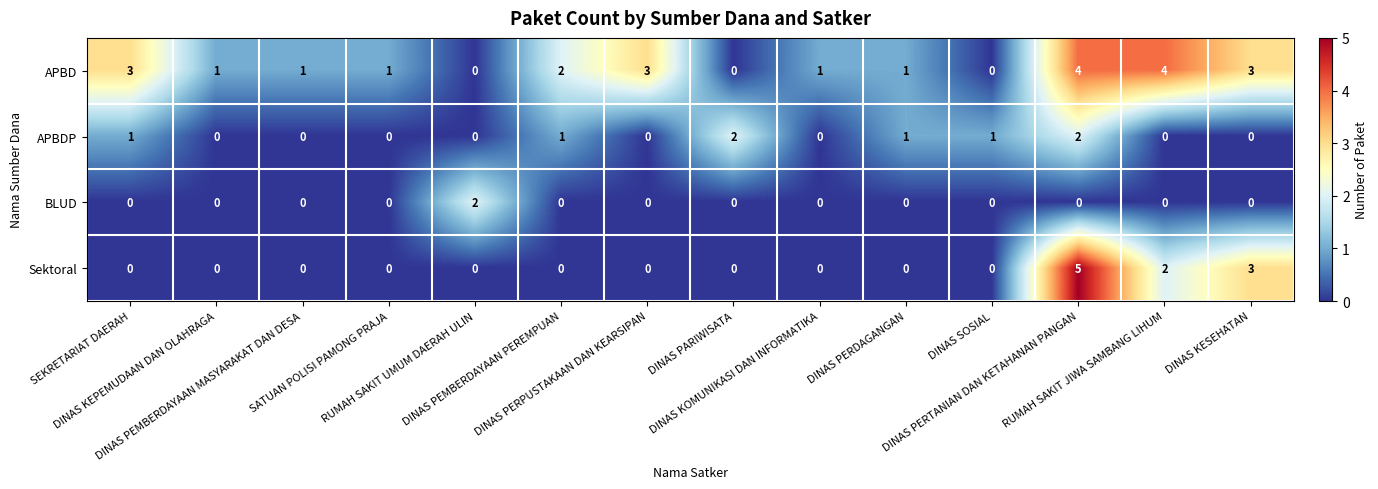

What is the difference between the maximum and second lowest values in the APBD series?

4